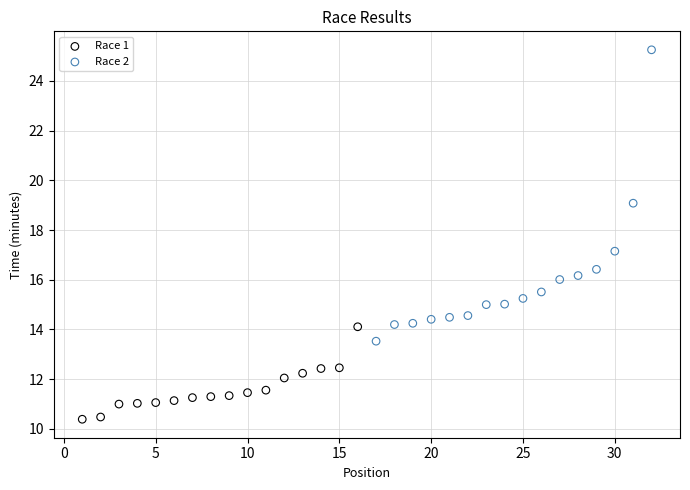

Which series has the widest spread of Y values?

Race 2